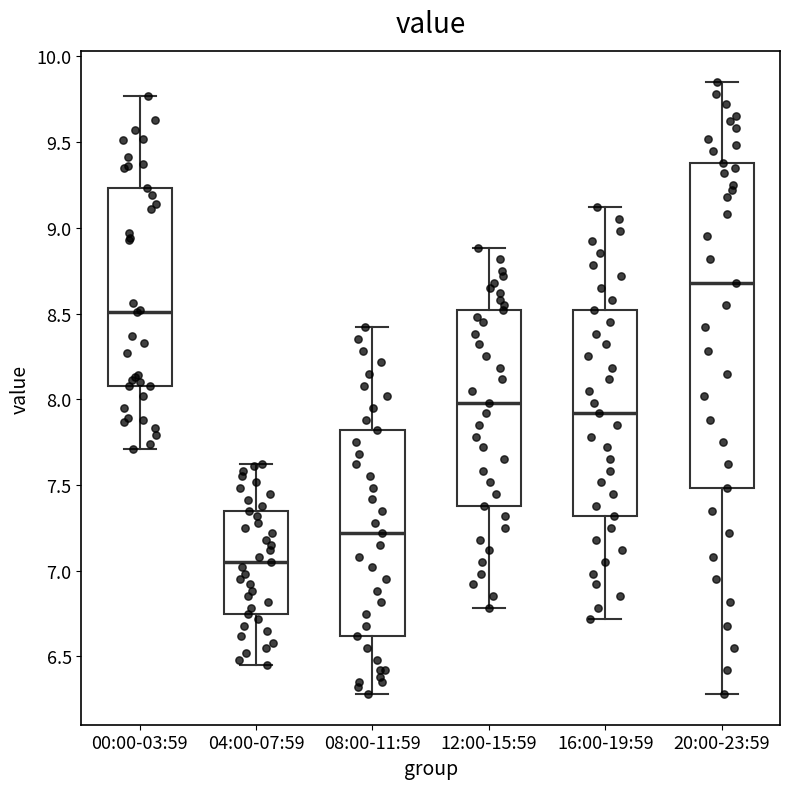

Reading left to right, read every box against the y-axis: the position of its median line, the range the box covers, and the ends of its whiskers. The values are not printed on the chart, so give them approximately, as read against the axis.

00:00-03:59: median 8.50, box 8.10 to 9.25, whiskers 7.70 to 9.75
04:00-07:59: median 7.05, box 6.75 to 7.35, whiskers 6.45 to 7.60
08:00-11:59: median 7.20, box 6.60 to 7.80, whiskers 6.30 to 8.40
12:00-15:59: median 8.00, box 7.40 to 8.50, whiskers 6.80 to 8.90
16:00-19:59: median 7.90, box 7.30 to 8.50, whiskers 6.70 to 9.10
20:00-23:59: median 8.70, box 7.50 to 9.40, whiskers 6.30 to 9.85